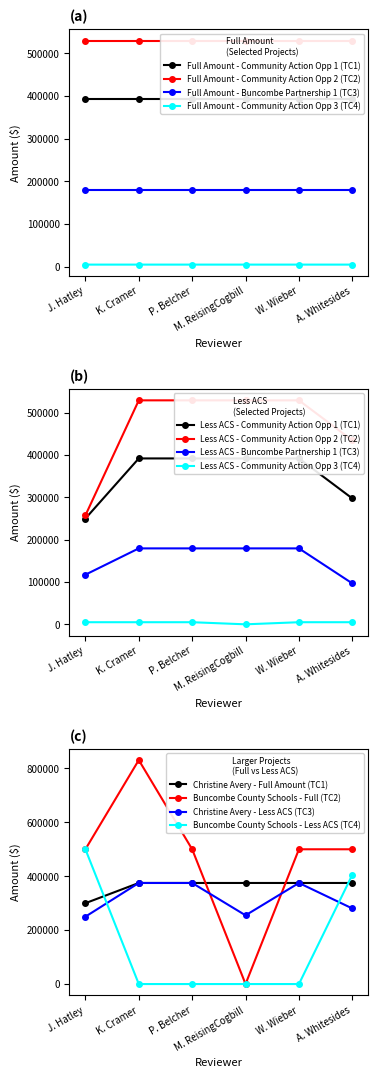

At how many categories does at least one series exceed 355811?

6